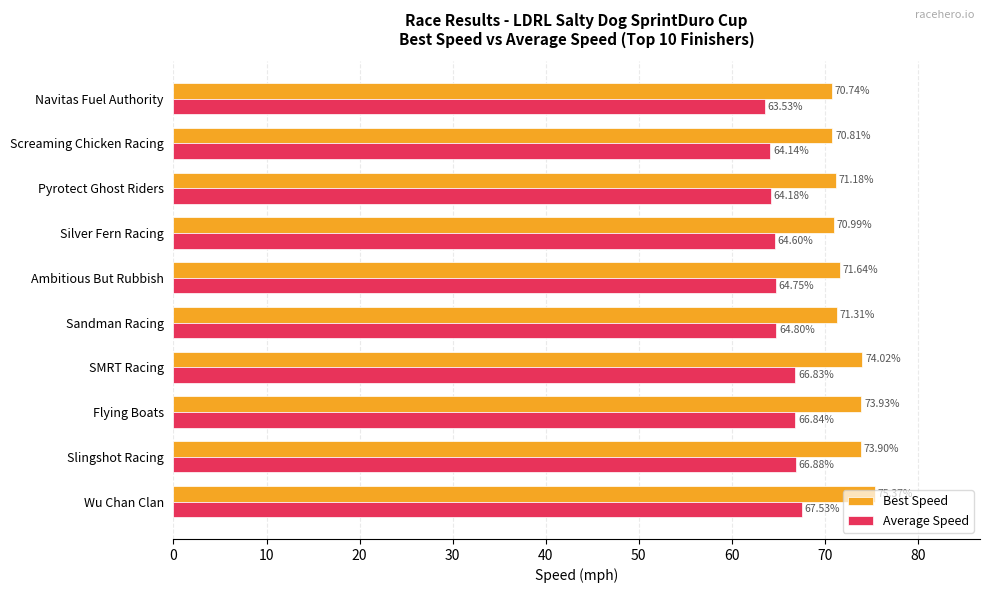

What is the spread (max minus min) of values at Pyrotect Ghost Riders?

7.0